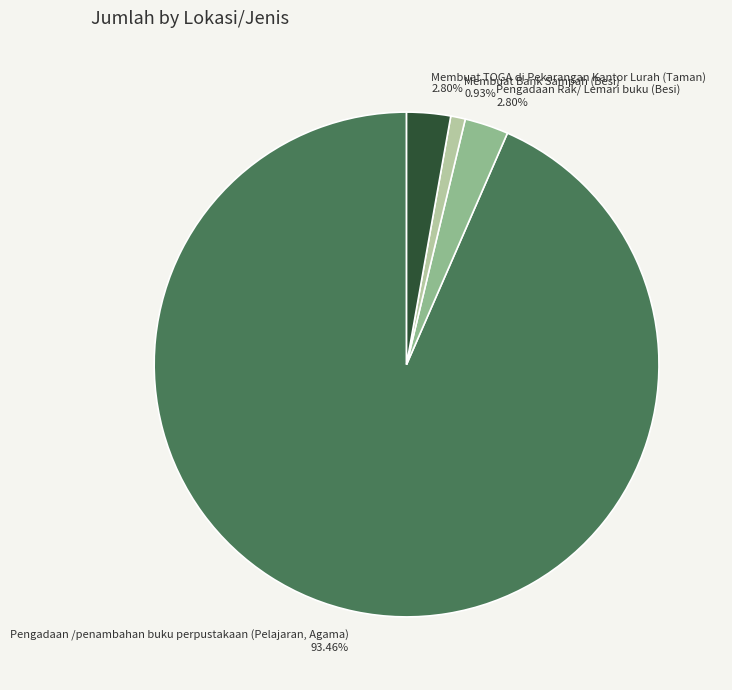

Does Pengadaan /penambahan buku perpustakaan (Pelajaran, Agama) represent more than half of the total?

Yes